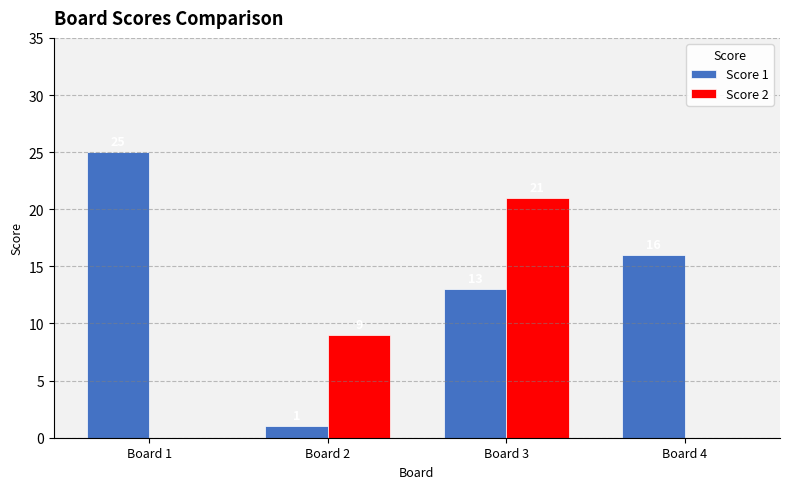

What is the total value across all series at Board 3?

34